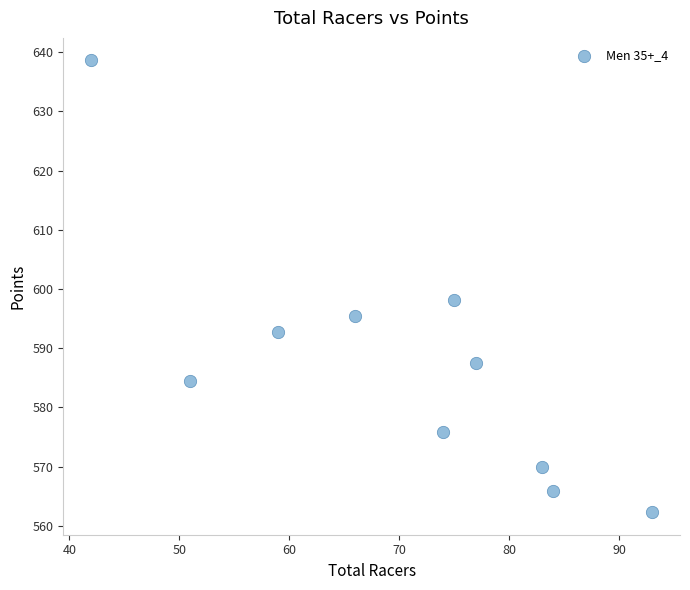

What Y value in the scatter plot is closest to 600?

598.2